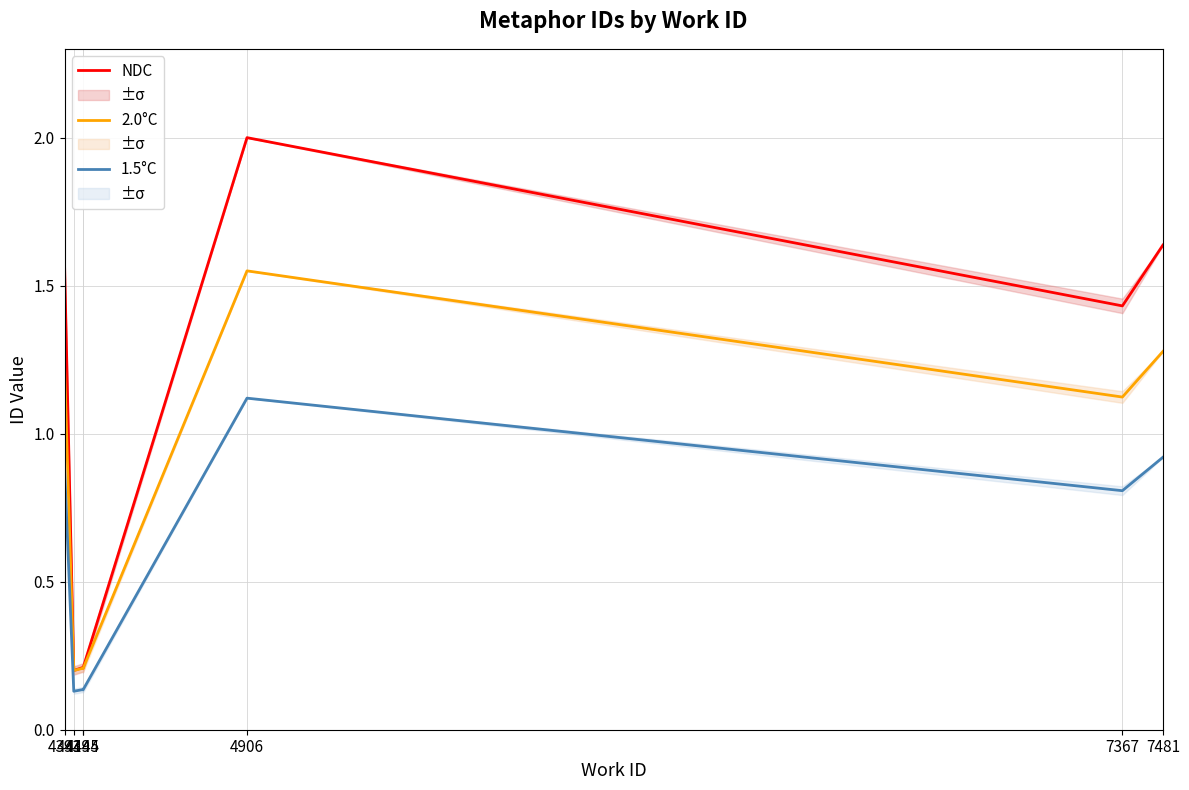

Reading left to right, what are all the values shown in this chart?

NDC: 1.6	0.2	0.2	0.2	2.0	1.4	1.6
2.0°C: 1.2	0.2	0.2	0.2	1.6	1.1	1.3
1.5°C: 0.9	0.1	0.1	0.1	1.1	0.8	0.9